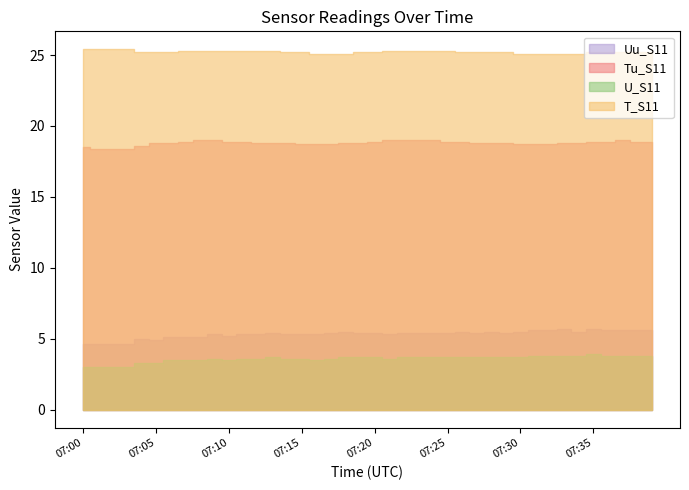

Between 07:24 and 07:02, which is larger?

07:24